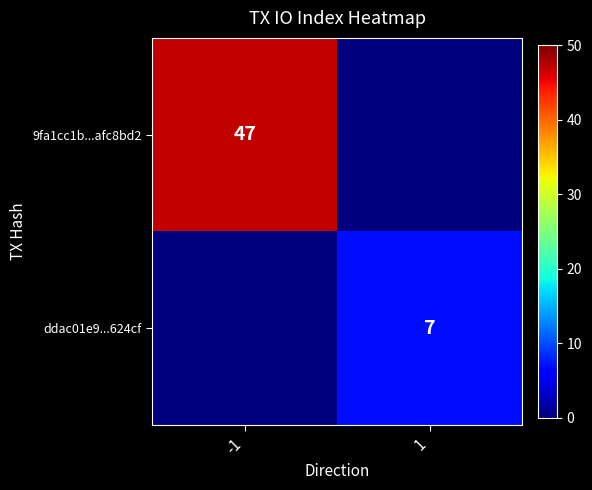

At which category is the sum across all series the highest?

-1